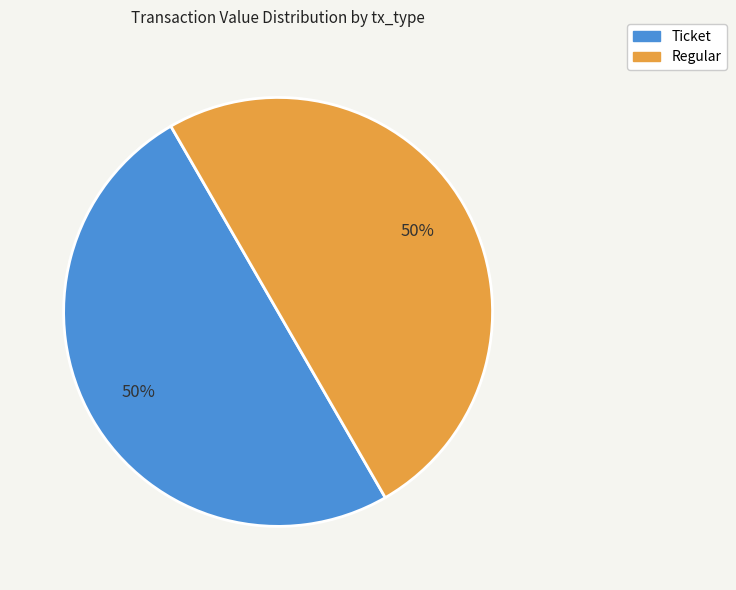

Approximately how many times larger is the value at Ticket compared to Regular?

1.0